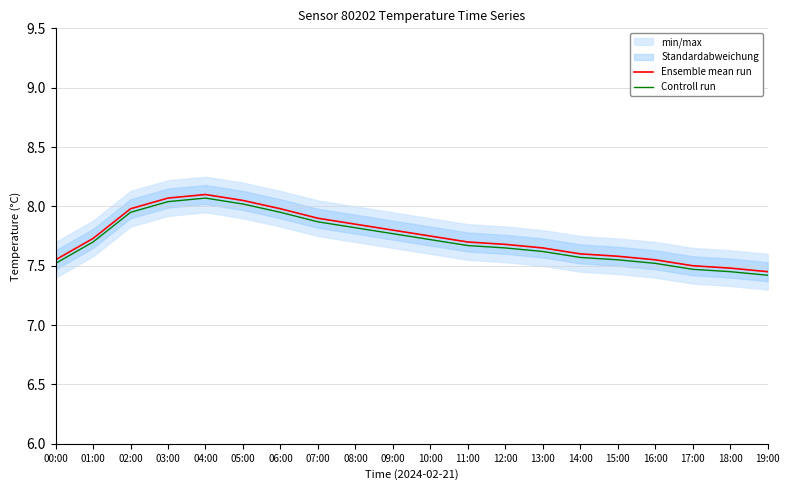

Does the chart have visible grid lines?

Yes